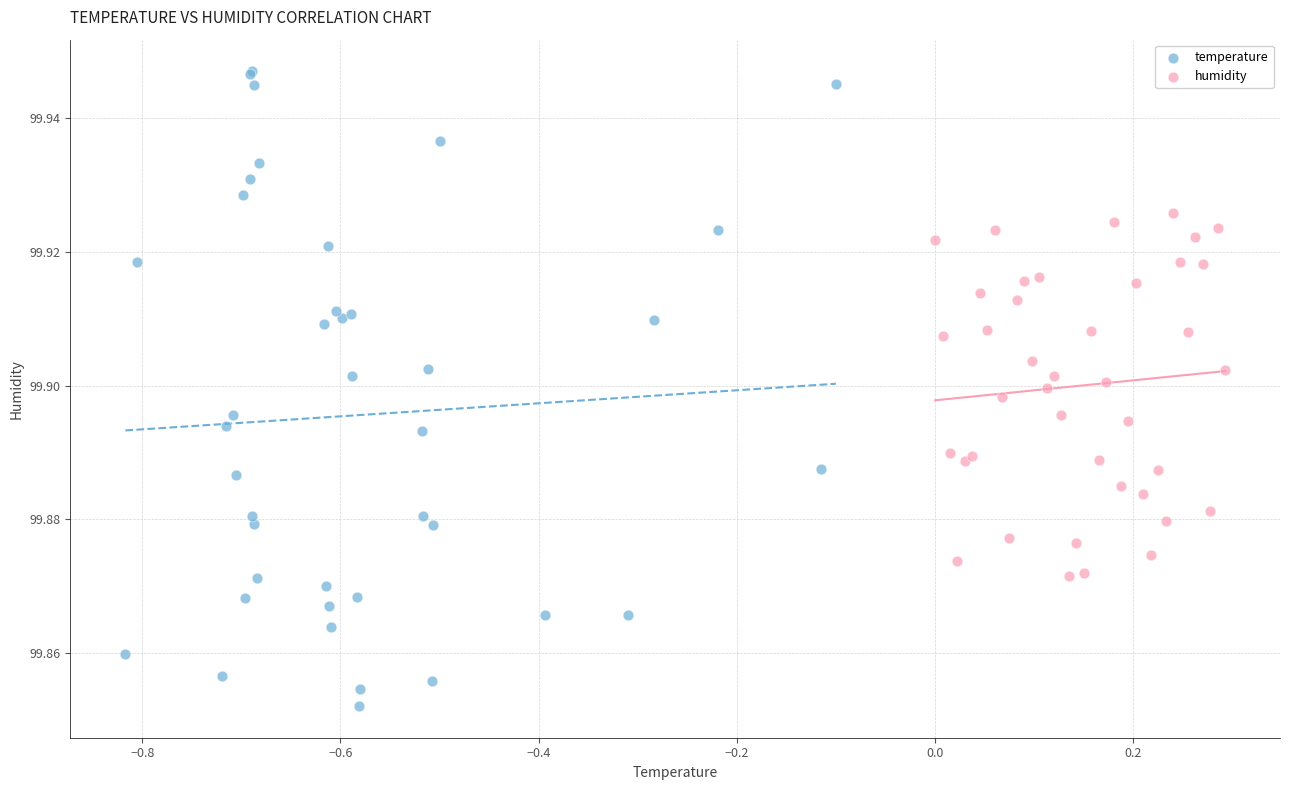

What are all the series names shown in the legend?

temperature, humidity